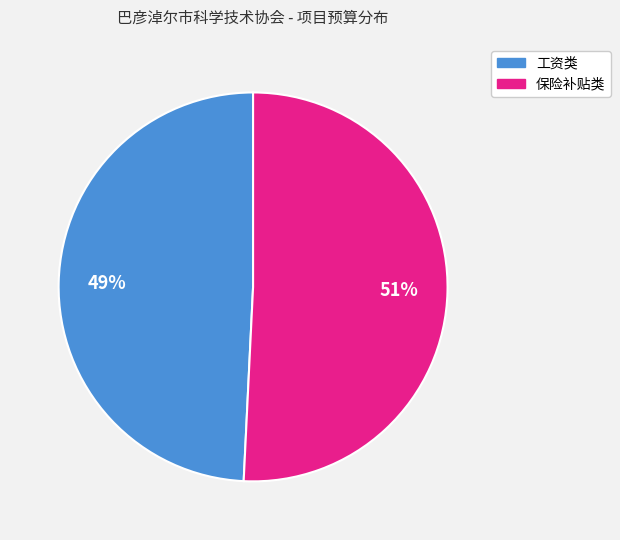

To the nearest percent, what is the difference between the largest and smallest slice percentages?

2%